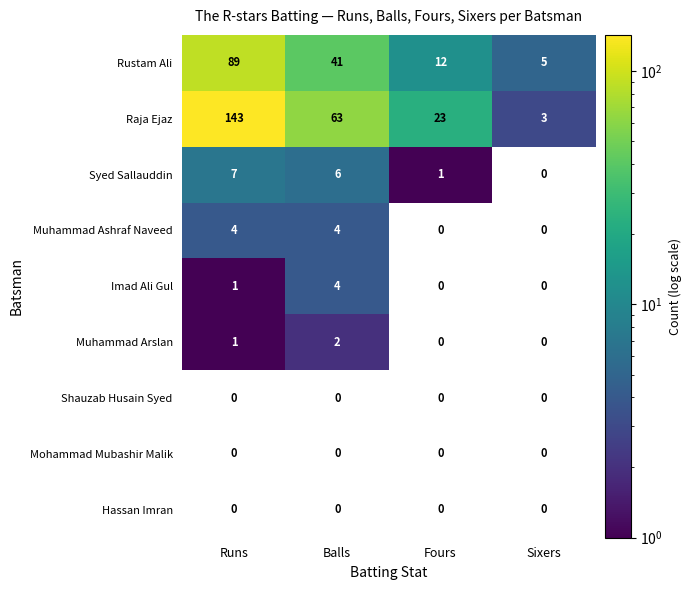

Which series has the largest total across all categories?

Raja Ejaz